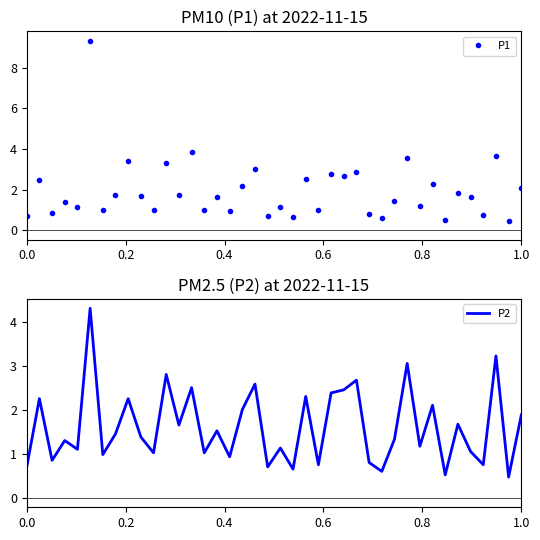

What is the lowest value of the P2 series?

0.5